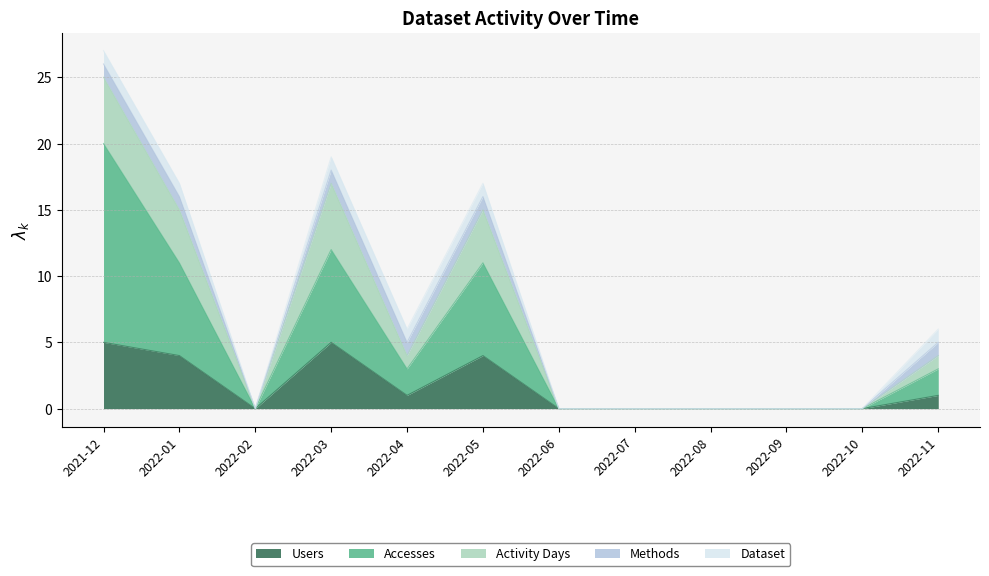

What is the difference between the second highest and second lowest values in the Accesses series?

12